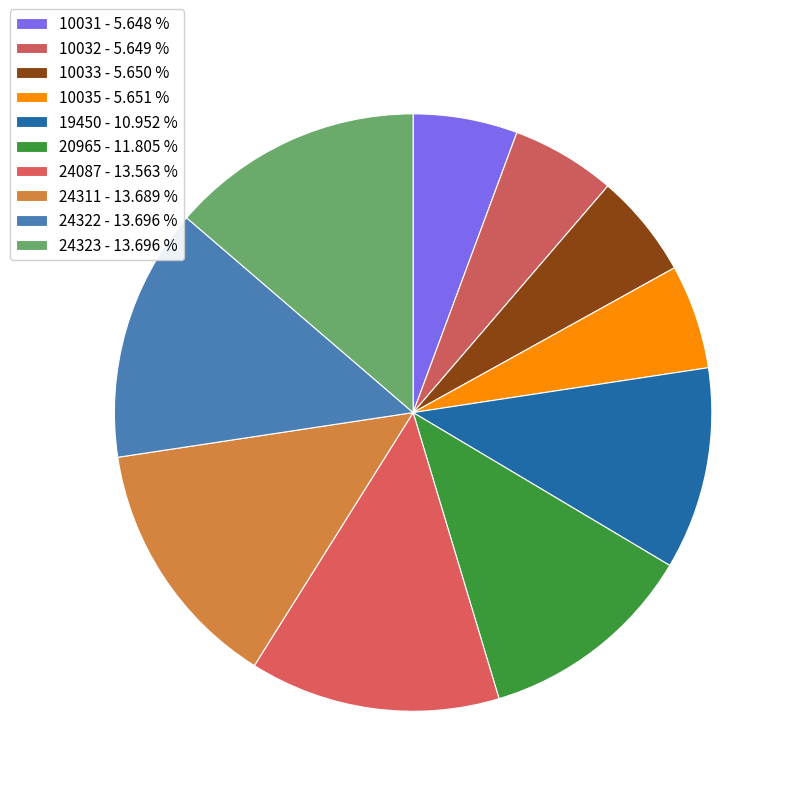

To the nearest percent, what is the combined percentage of 20965 and 19450?

23%